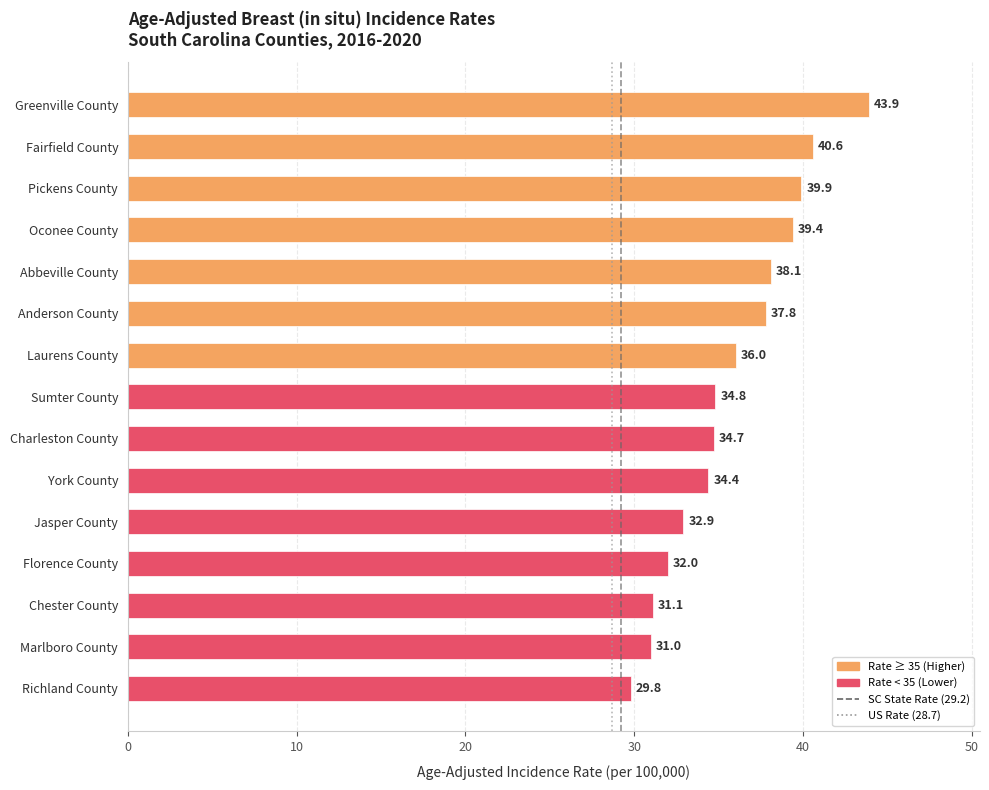

What is the value of the 8th bar from the top?

34.8